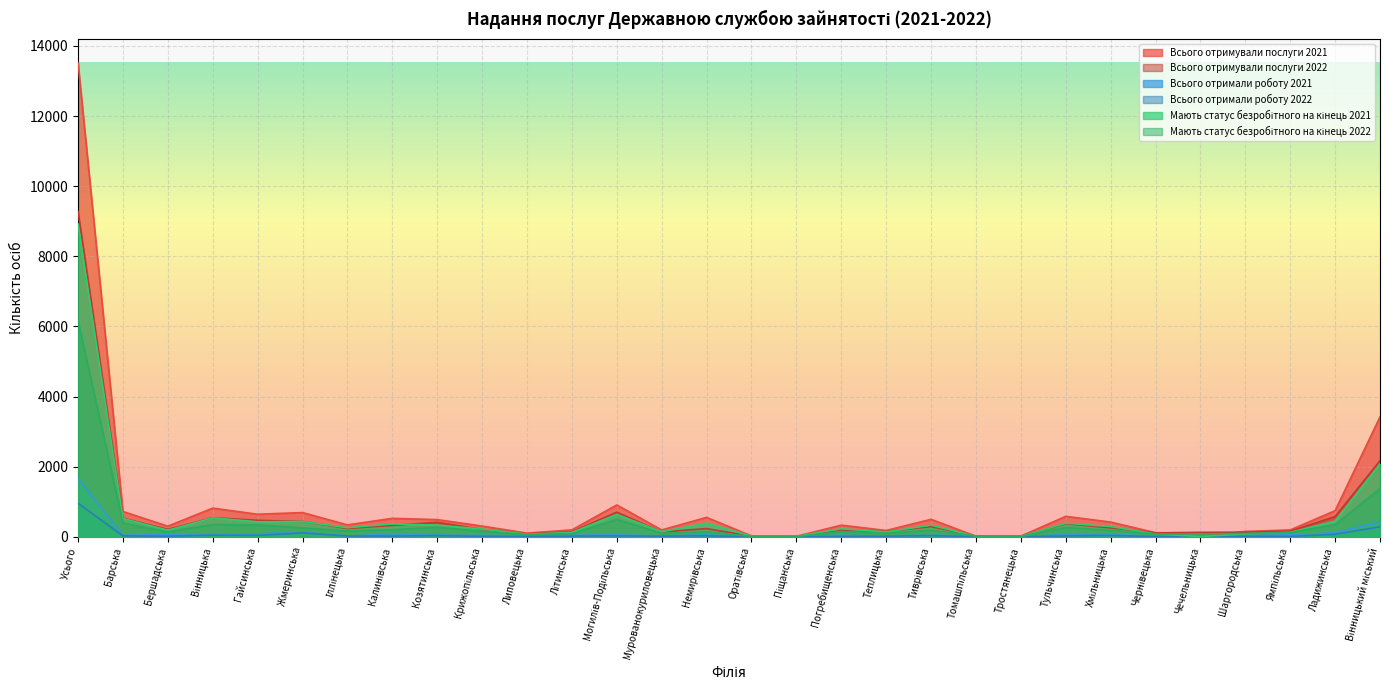

Which has a higher value, Тростянецька or Крижопільська?

Крижопільська